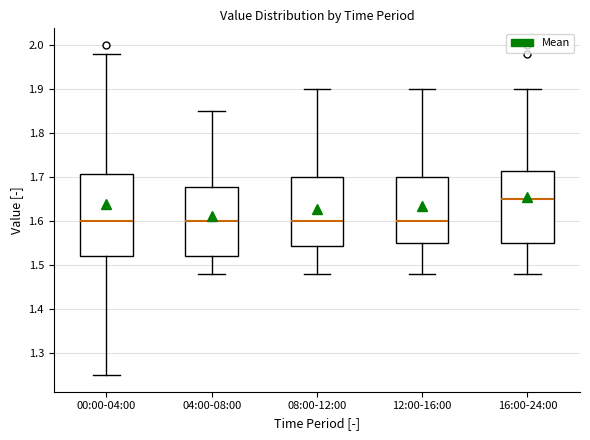

Comparing the boxes themselves (not the whiskers), which one is the tallest?

00:00-04:00